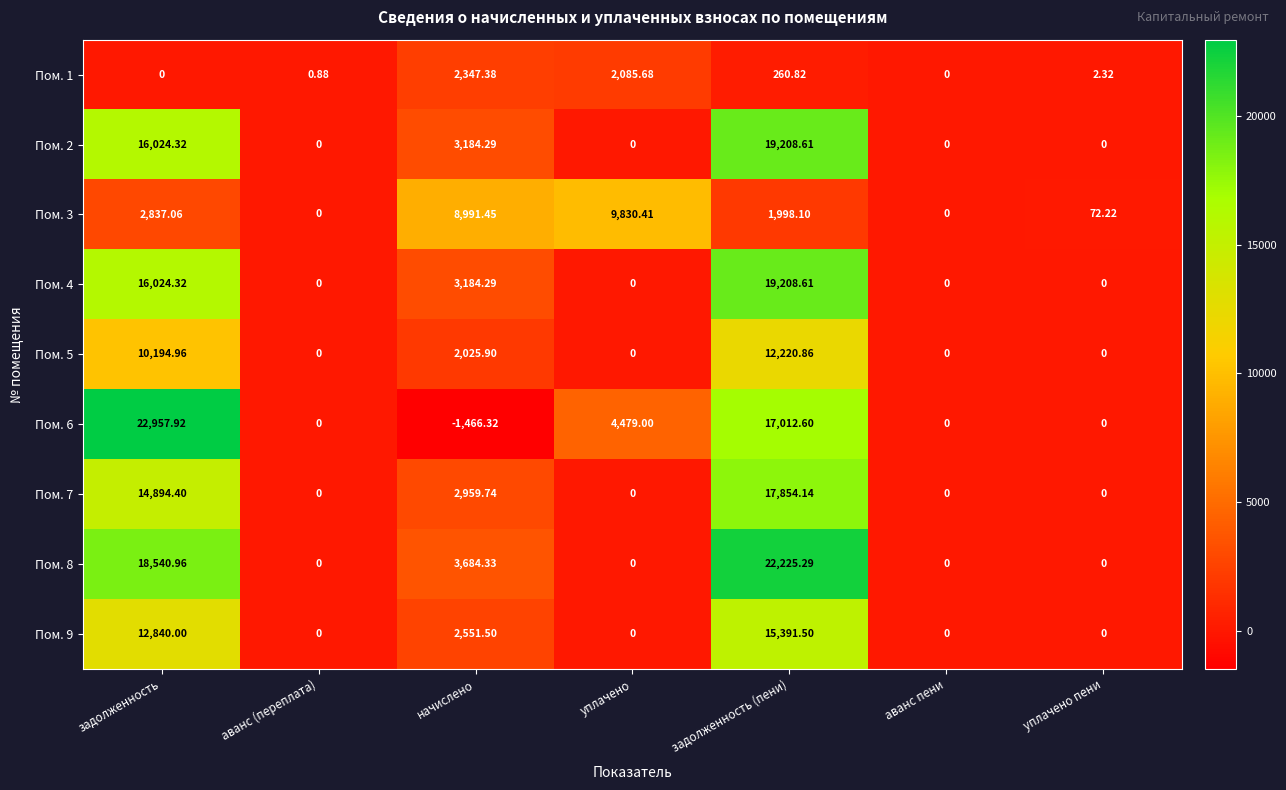

At which label is Пом. 3 closest to 4915?

задолженность